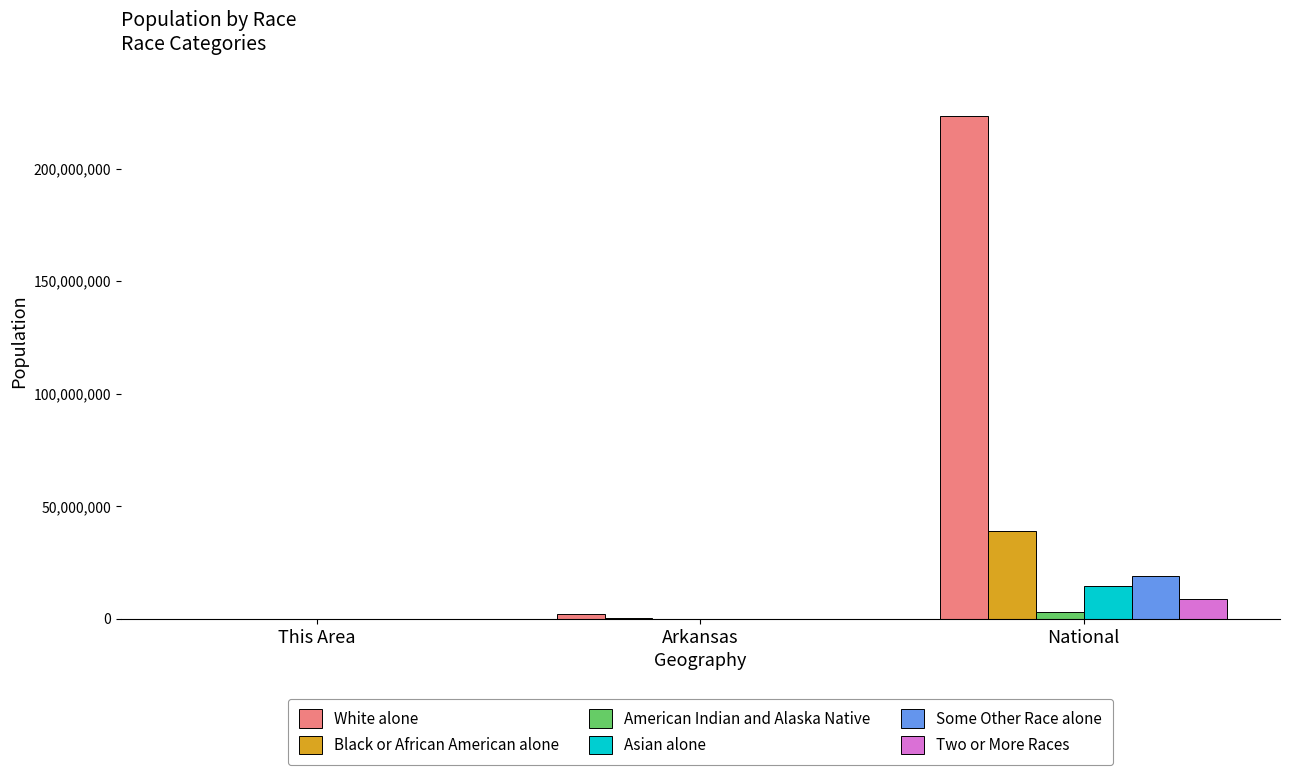

Is it true that White alone equals 223553265 at National?

True